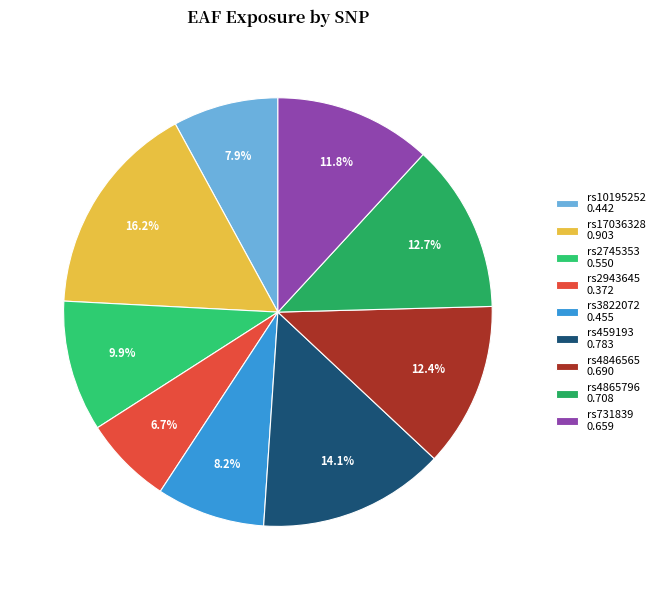

What is the largest slice in the pie chart?

rs17036328